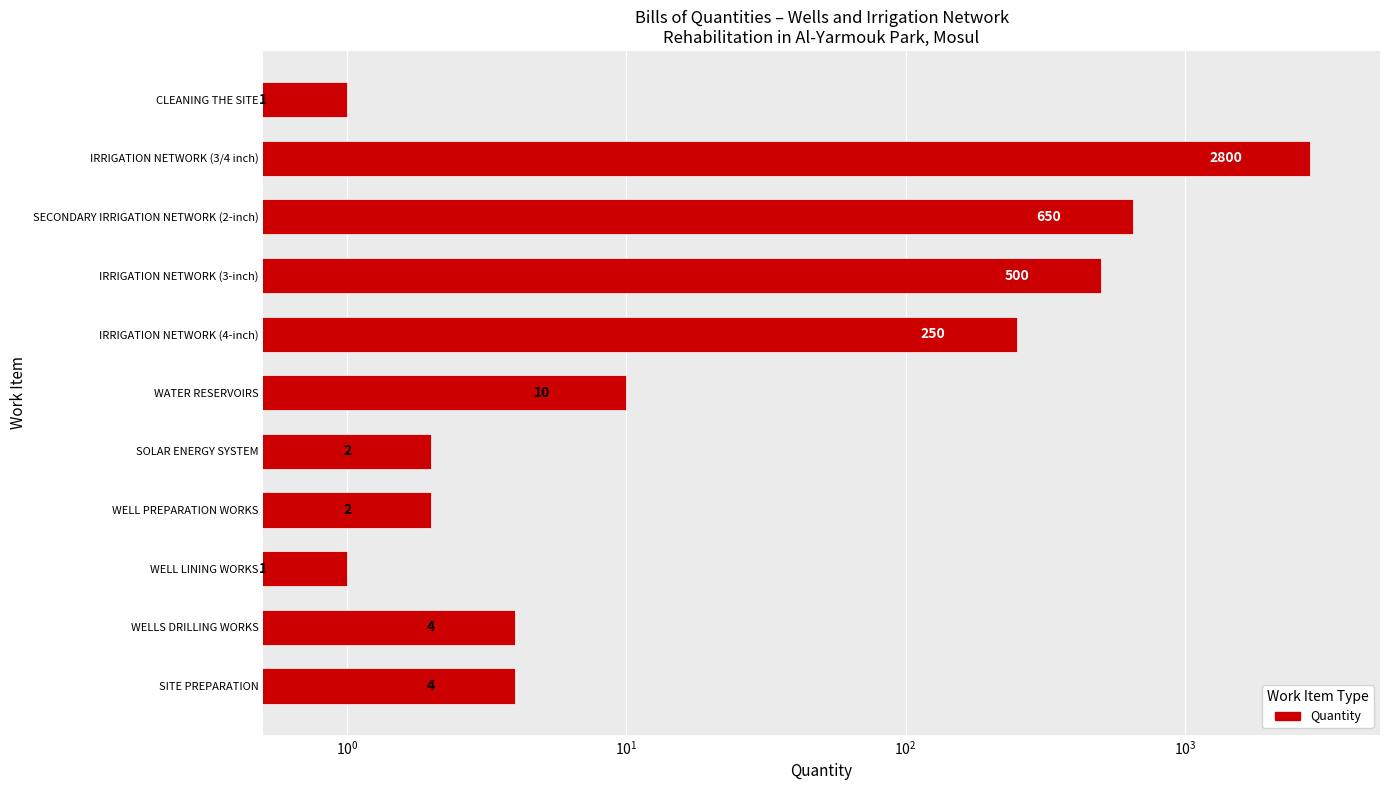

What is the difference between the second highest and second lowest values?

649